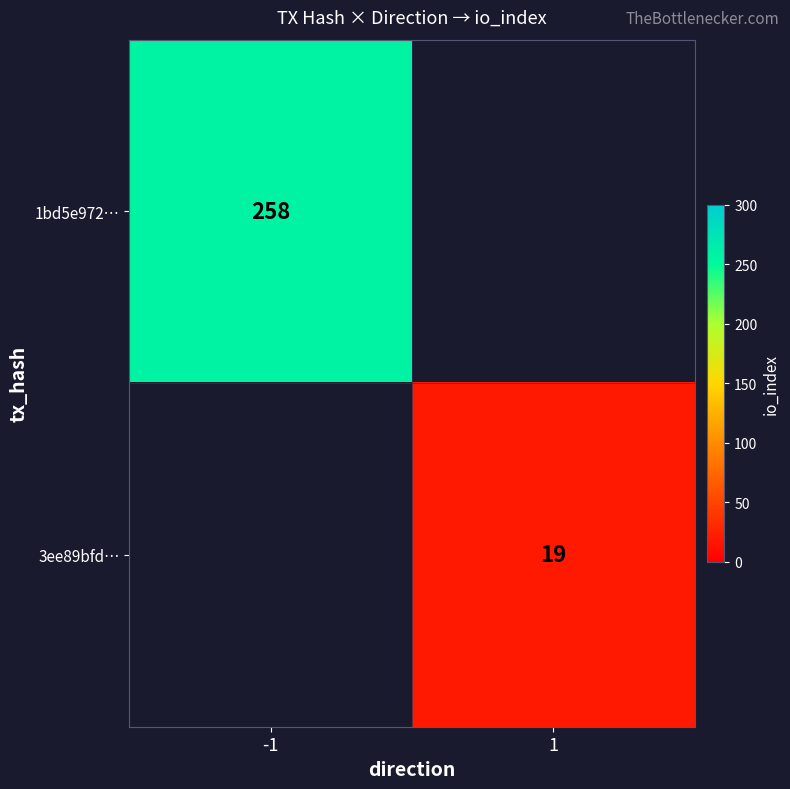

The value of 1bd5e972… at -1 is 258. True or false?

True